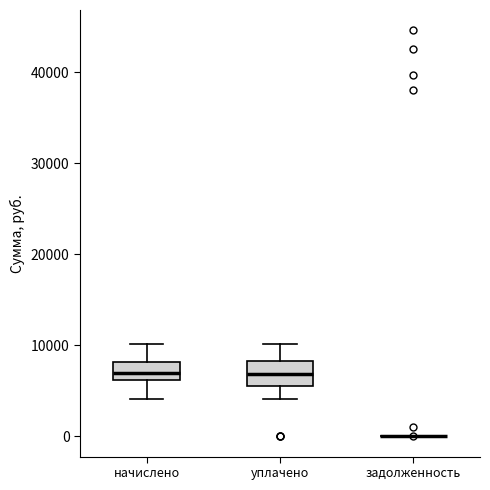

Reading left to right, read every box against the y-axis: the position of its median line, the range the box covers, and the ends of its whiskers. The values are not printed on the chart, so give them approximately, as read against the axis.

начислено: median 7000, box 6000 to 8000, whiskers 4000 to 10000
уплачено: median 7000, box 6000 to 8000, whiskers 4000 to 10000
задолженность: box collapsed to a line at 0, whiskers 0 to 0